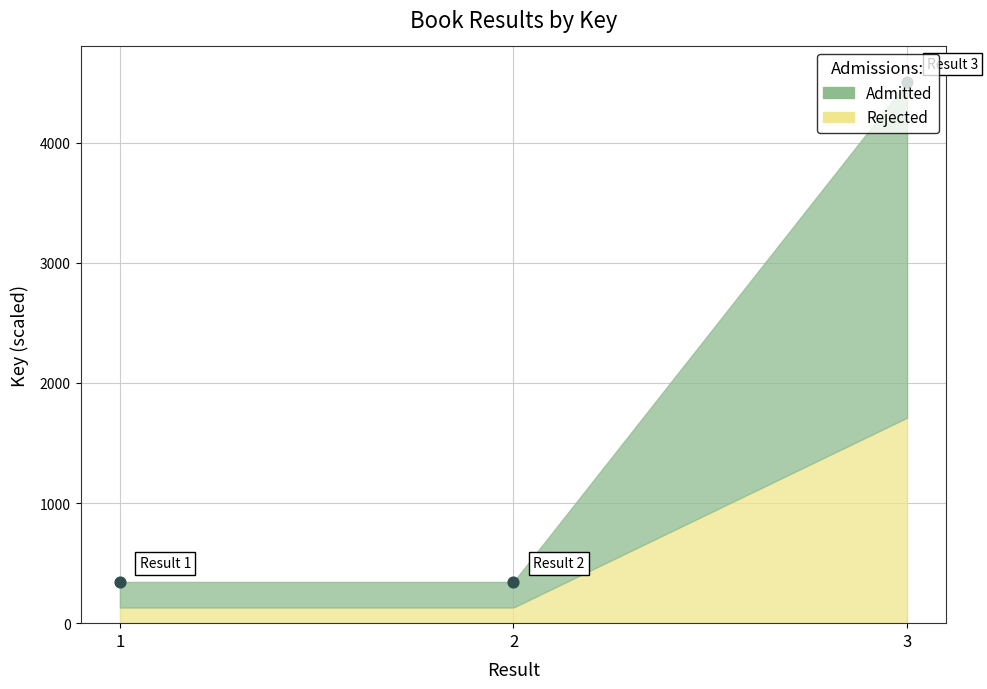

Approximately how many times larger is the value at 3 compared to 2?

13.1